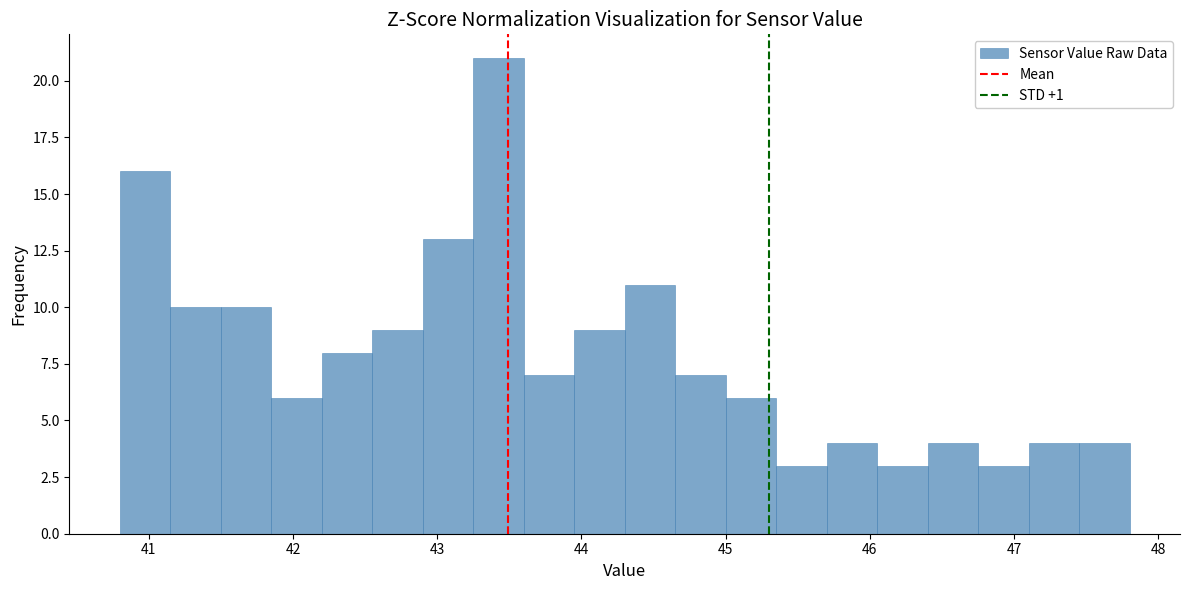

Around what value on the x-axis is the tallest bar? Give the approximate position of its centre, as read against the axis.

43.4